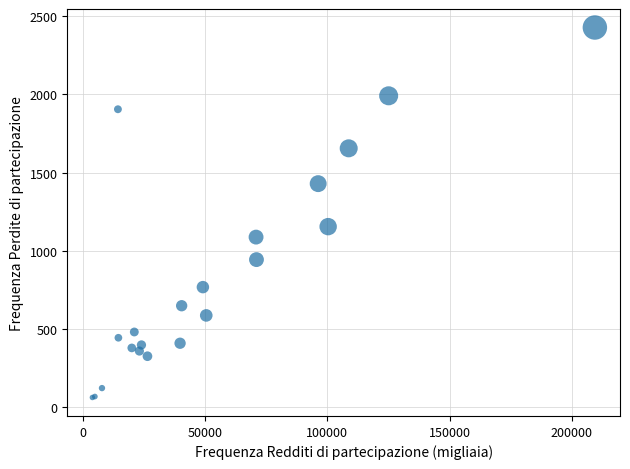

What Y value in the scatter plot is closest to 1244?

1154